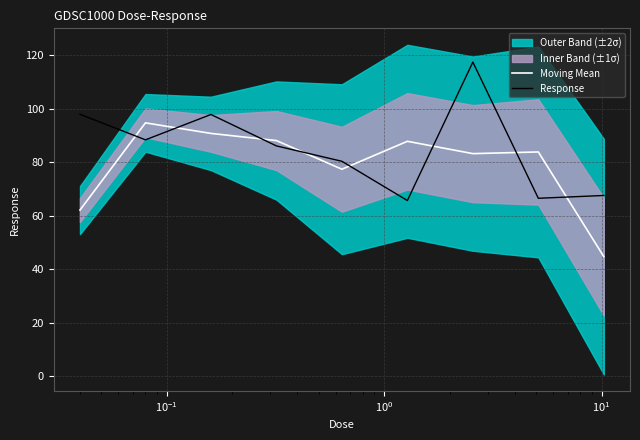

What is the highest value of the Moving Mean series?

94.7